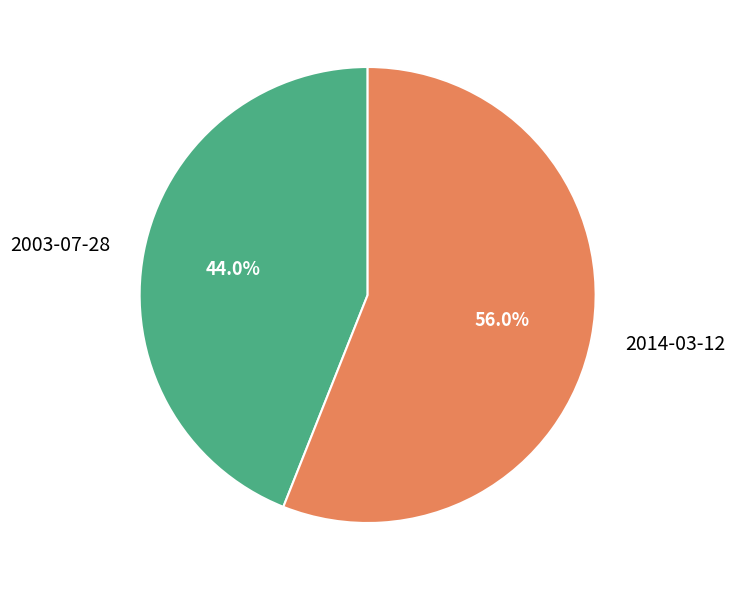

The 2003-07-28 slice represents 32% of the pie. True or false?

False